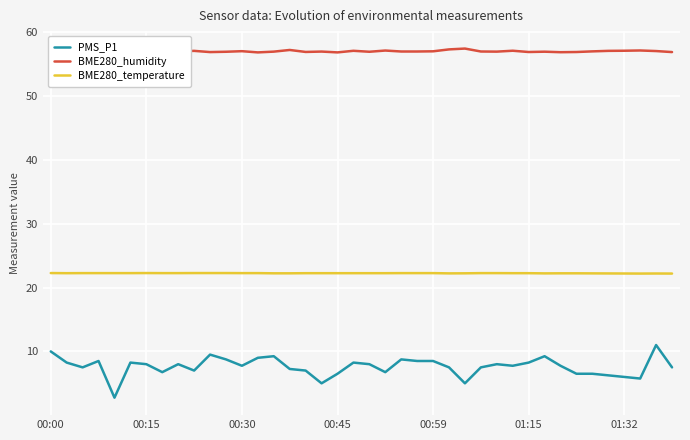

True or false: BME280_humidity and BME280_temperature cross at least once.

False